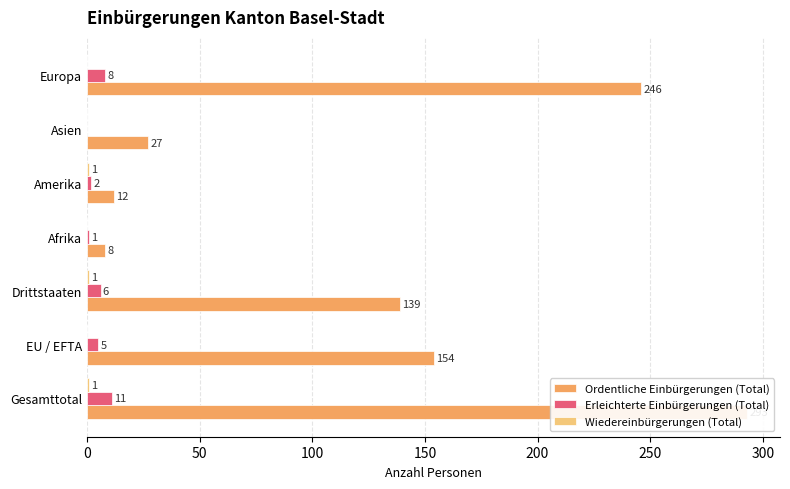

What is the value of the Ordentliche Einbürgerungen (Total) bar at the 1st from the left?

293